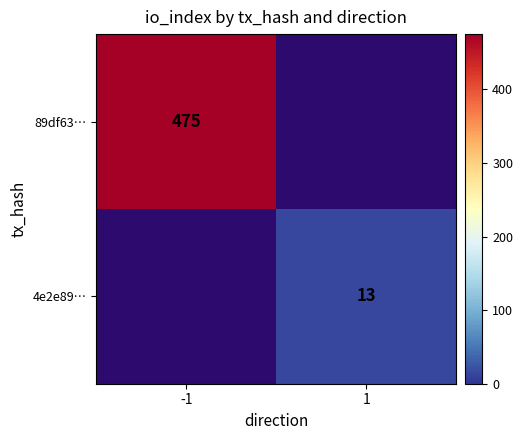

The value of 4e2e89… at 1 is 2.9. True or false?

False